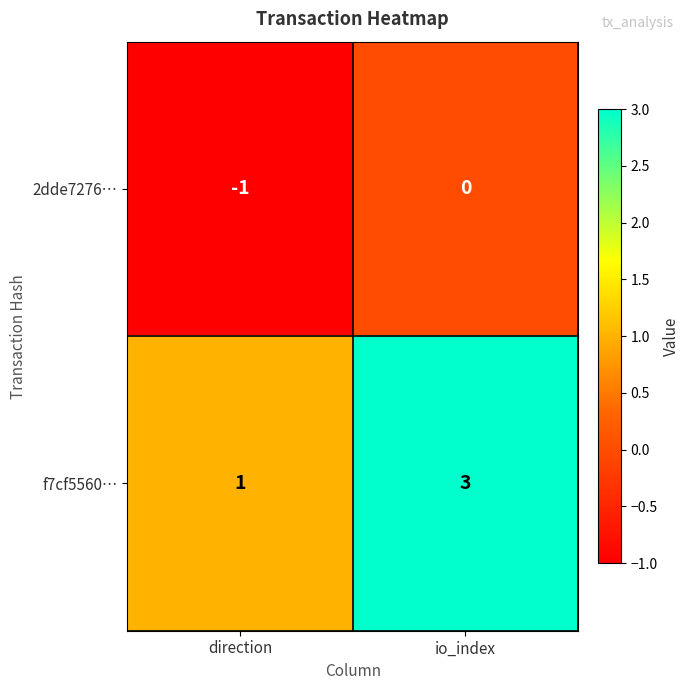

At which category does the chart reach its peak across all series?

io_index